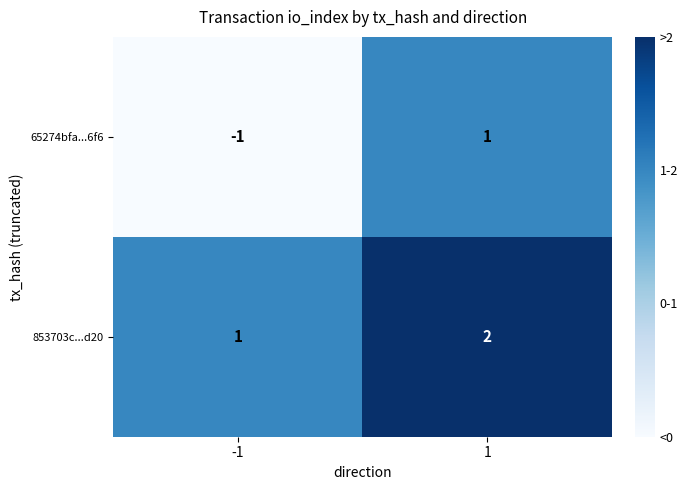

Is the value of 65274bfa...6f6 at -1 greater than the value of 853703c...d20 at 1?

No